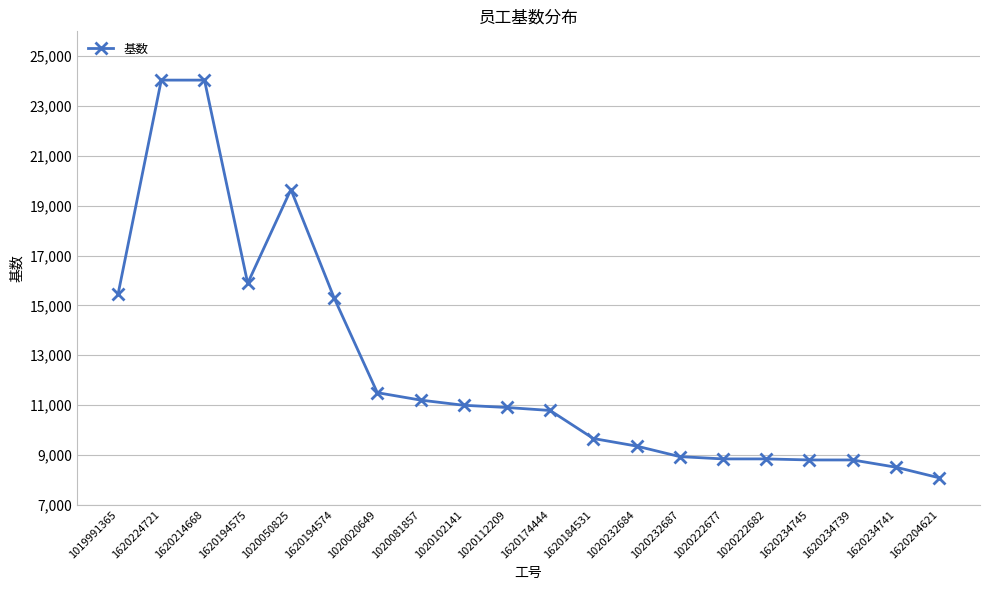

What is the difference between the maximum and second lowest values?

15537